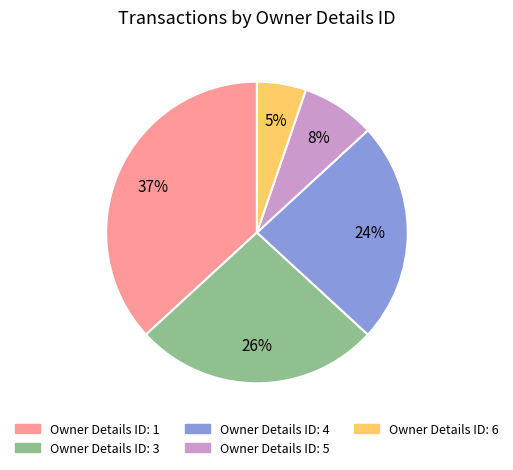

To the nearest percent, what is the difference between the largest and smallest slice percentages?

32%